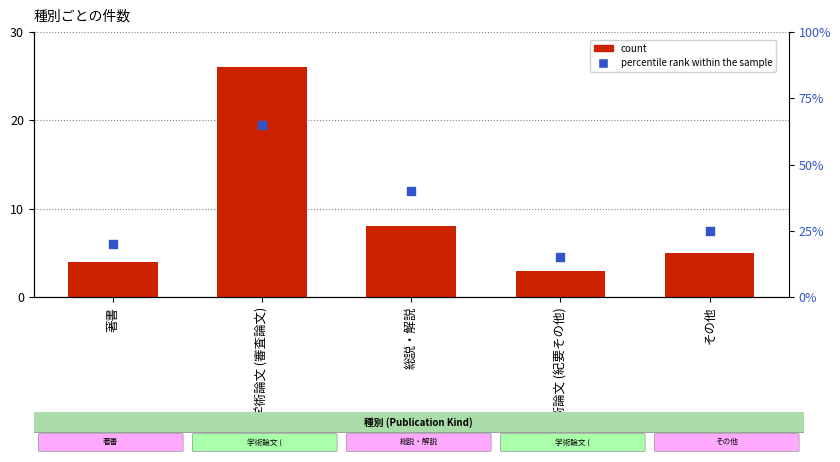

What is the total value across all series at 学術論文 (審査論文)?

91